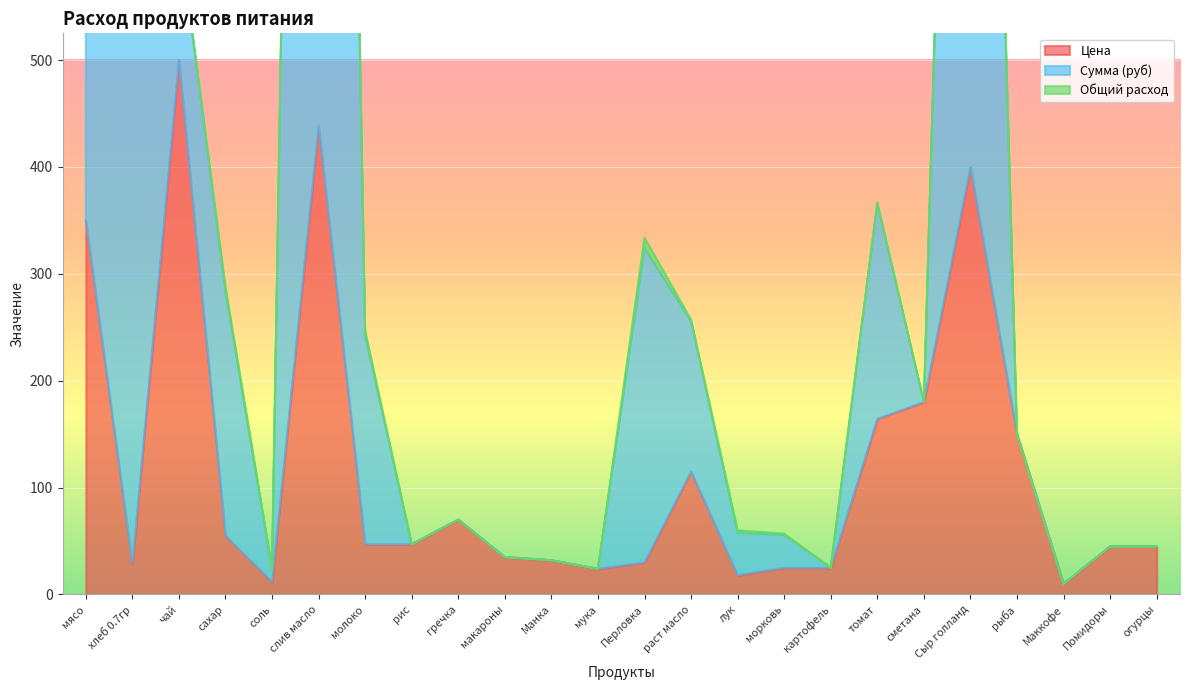

True or false: Сумма (руб) and Цена intersect in this chart.

False